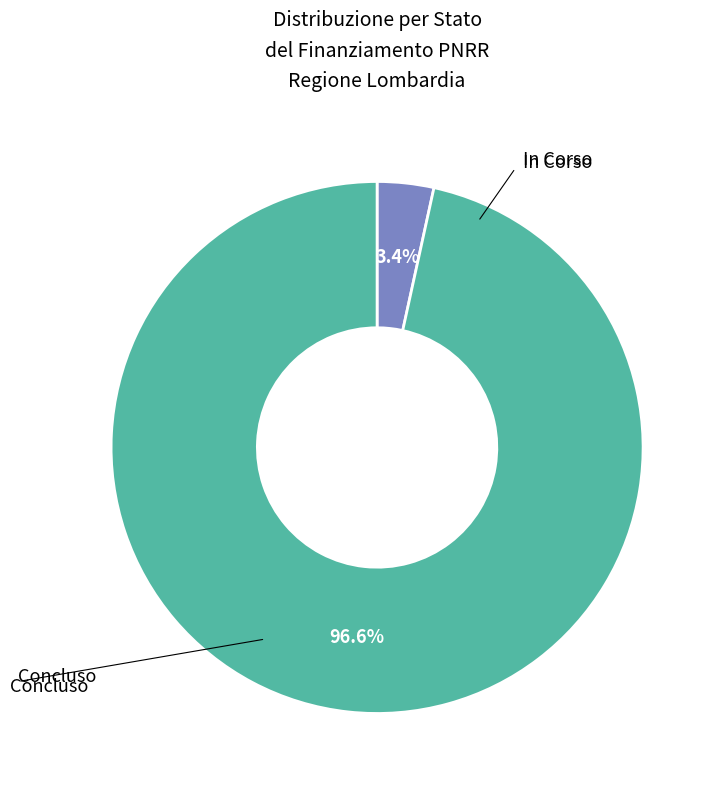

Is there any slice that represents more than half of the pie?

Yes